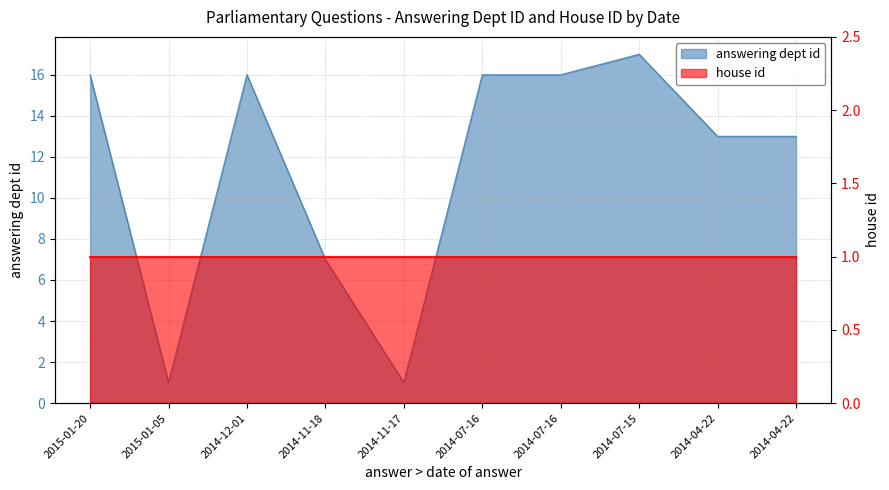

Does the chart have visible grid lines?

Yes